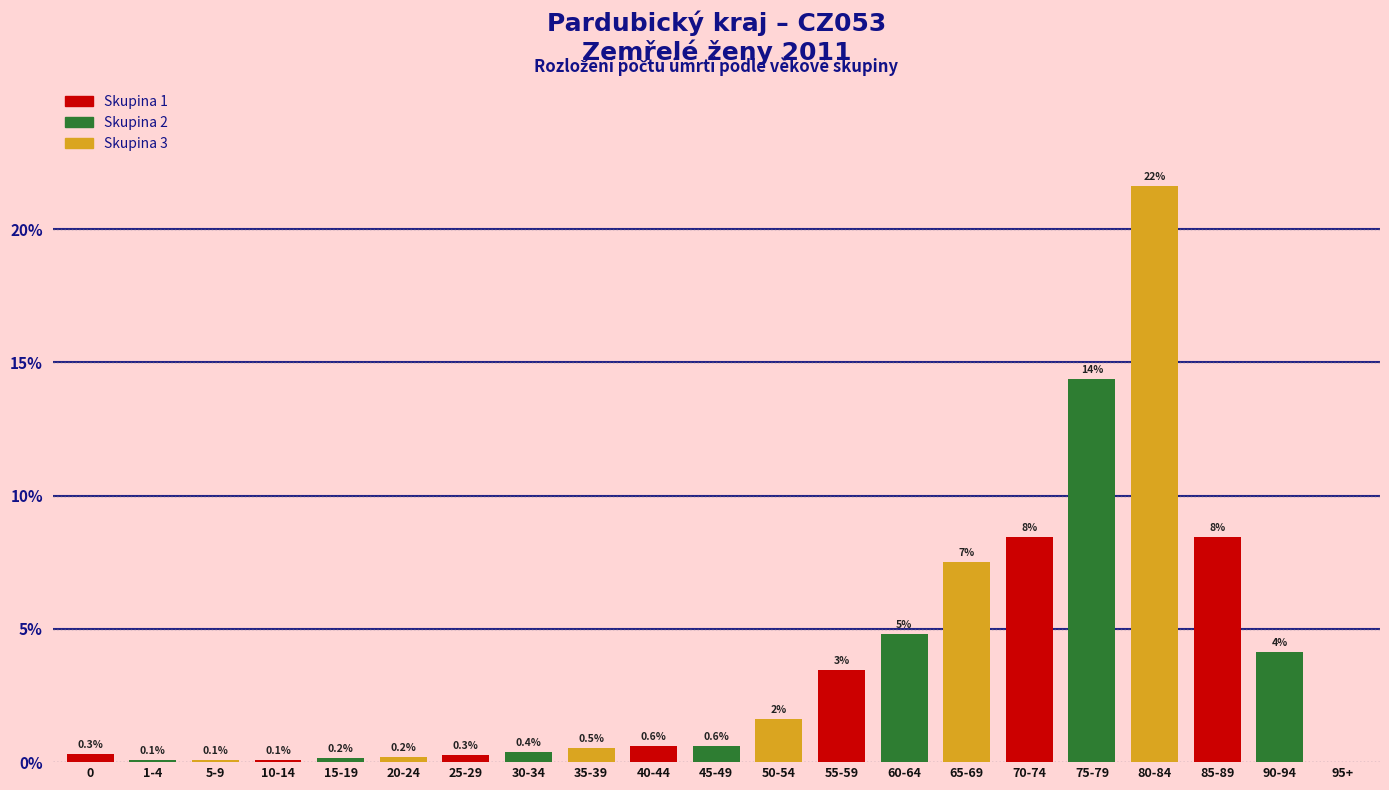

What is the sum of all values?

77.6